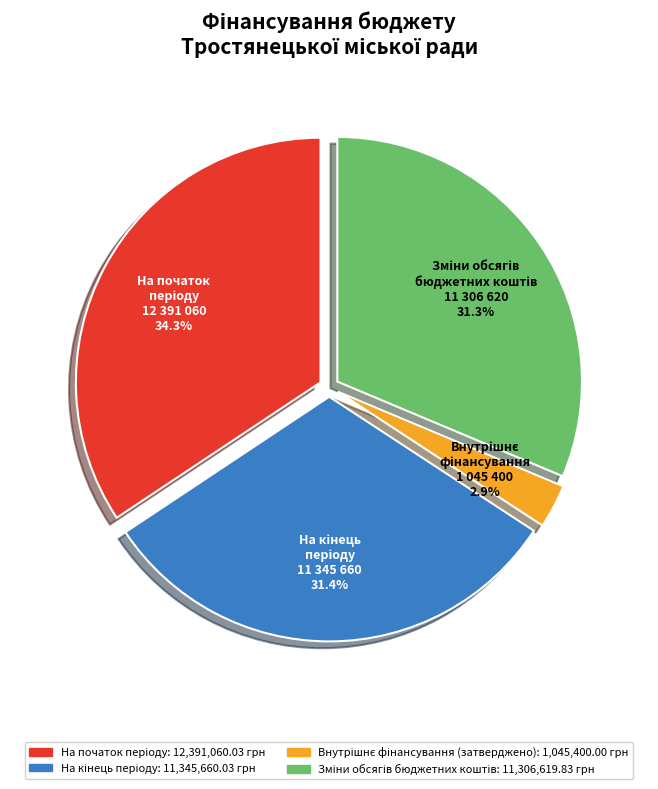

Is there any slice that represents more than half of the pie?

No